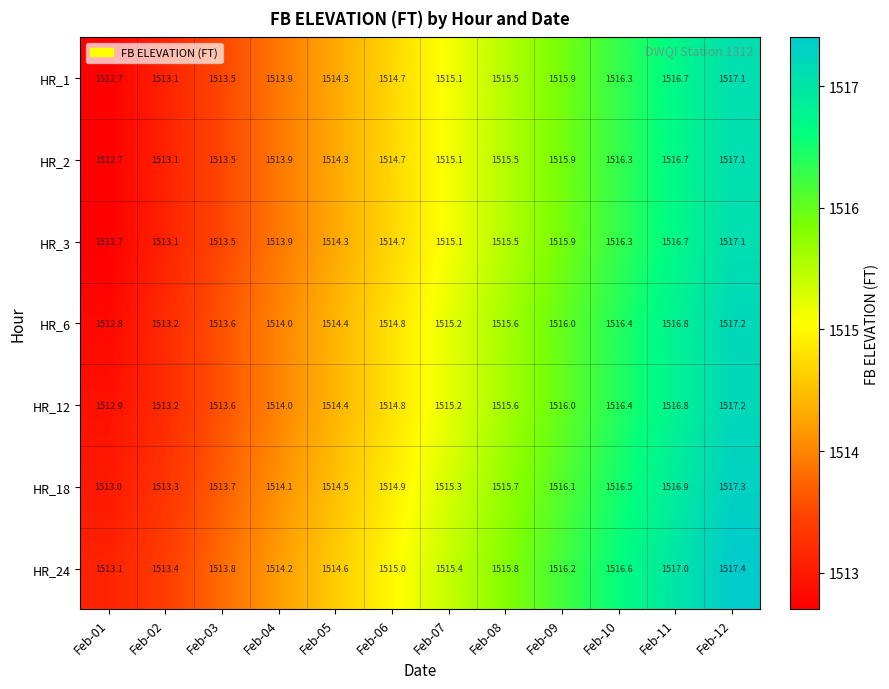

What is the maximum value shown in the chart?

1517.4